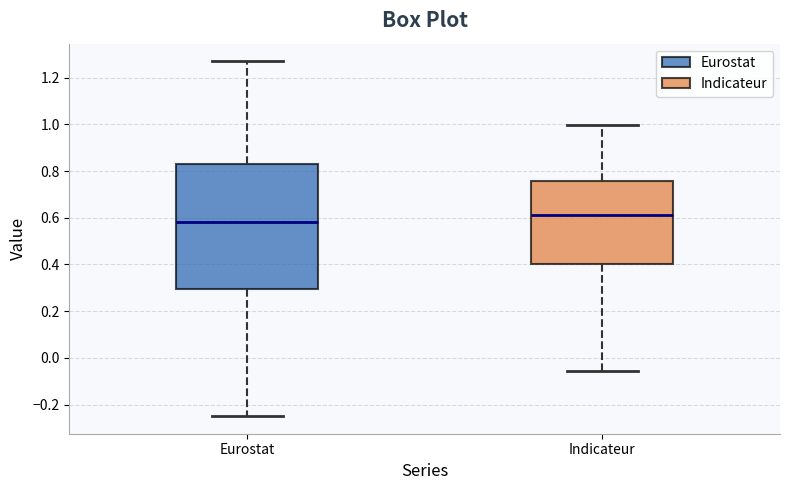

Reading left to right, transcribe this box plot: for each box, give where its median line is, the range the box spans, and where its two whiskers end, as read against the y-axis. The values are not printed on the chart, so give them approximately, as read against the axis.

Eurostat: median 0.58, box 0.30 to 0.84, whiskers -0.24 to 1.26
Indicateur: median 0.62, box 0.40 to 0.76, whiskers -0.06 to 1.00